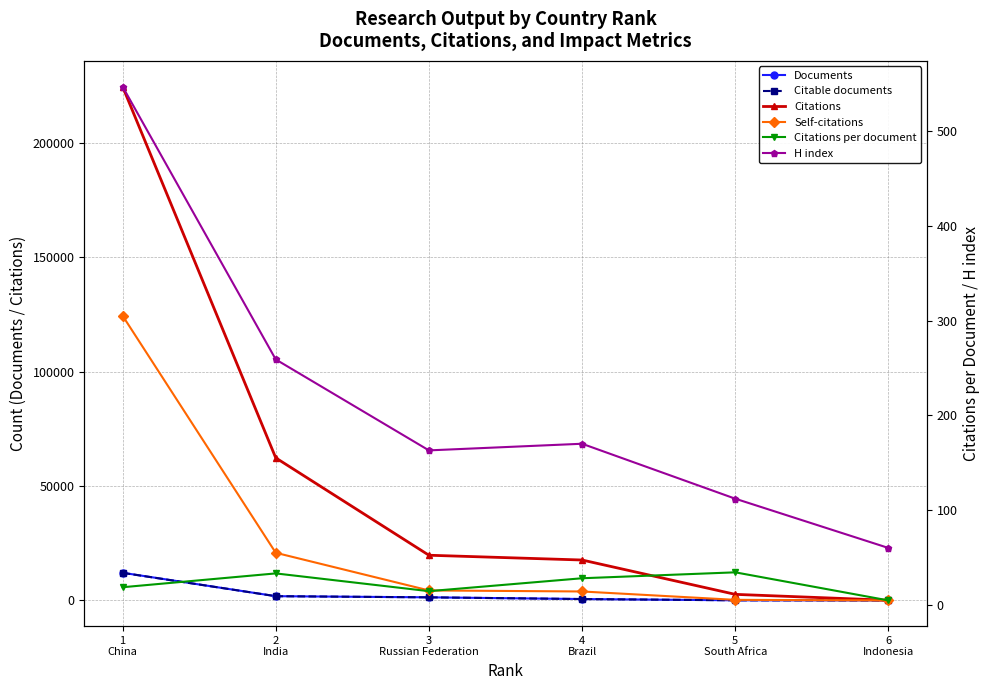

Which category has the lowest value across all series?

6
Indonesia